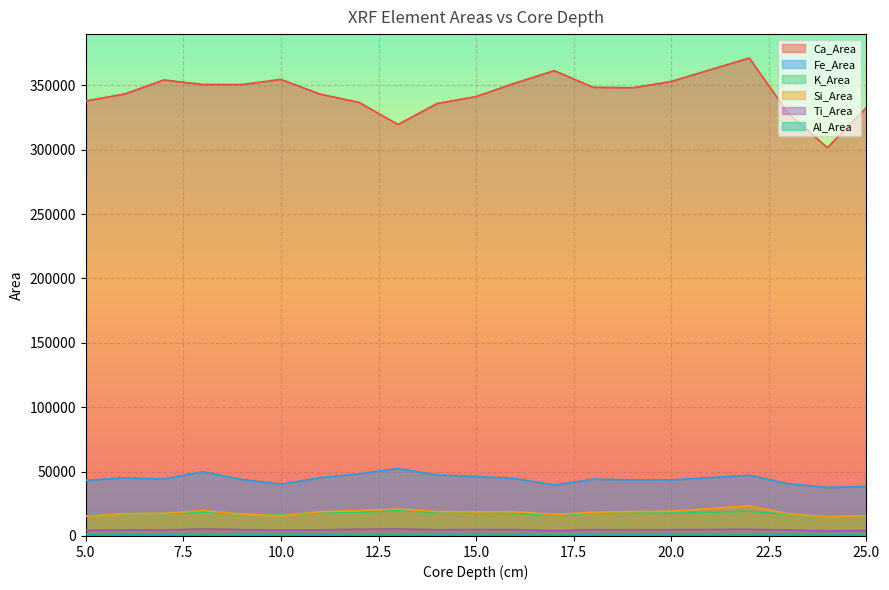

Reading left to right, list all the values displayed in this chart.

Ca_Area: 337831	343227	354098	350573	350503	354538	343093	336690	319532	335791	341248	351665	361310	348405	347980	352937	371132	328079	301523	332655
Fe_Area: 43199	45177	44184	49868	43888	40197	45274	48262	52346	47370	46272	44613	39589	44120	43604	43512	47184	40538	37701	38446
K_Area: 15581	17348	17341	18471	17269	16258	18425	18414	19682	18333	17893	17534	16030	17942	18148	17781	19272	16613	15060	15758
Si_Area: 15208	17302	17605	19768	16944	15719	18772	19720	20911	18926	18645	18864	16617	18431	18890	19228	23398	17079	15007	15667
Ti_Area: 4360	4816	4703	5423	4974	4607	4712	5280	5481	4901	5104	4948	4131	4985	4844	4966	5189	4670	3928	4232
Al_Area: 1269	1370	1438	1785	1303	1211	1585	1631	1732	1509	1516	1606	1420	1545	1672	1562	1803	1308	1173	1293